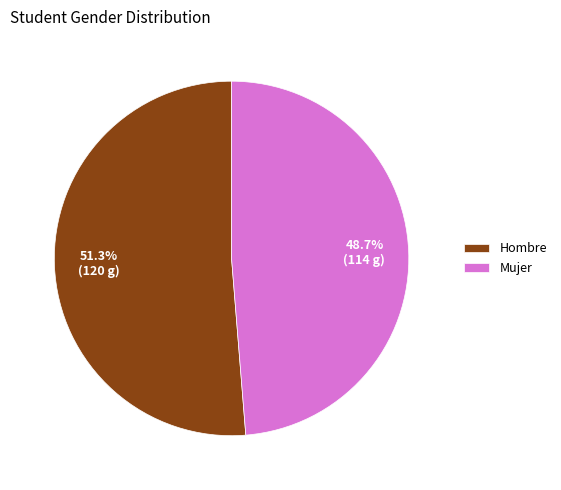

Rank the categories by value from highest to lowest.

Hombre, Mujer